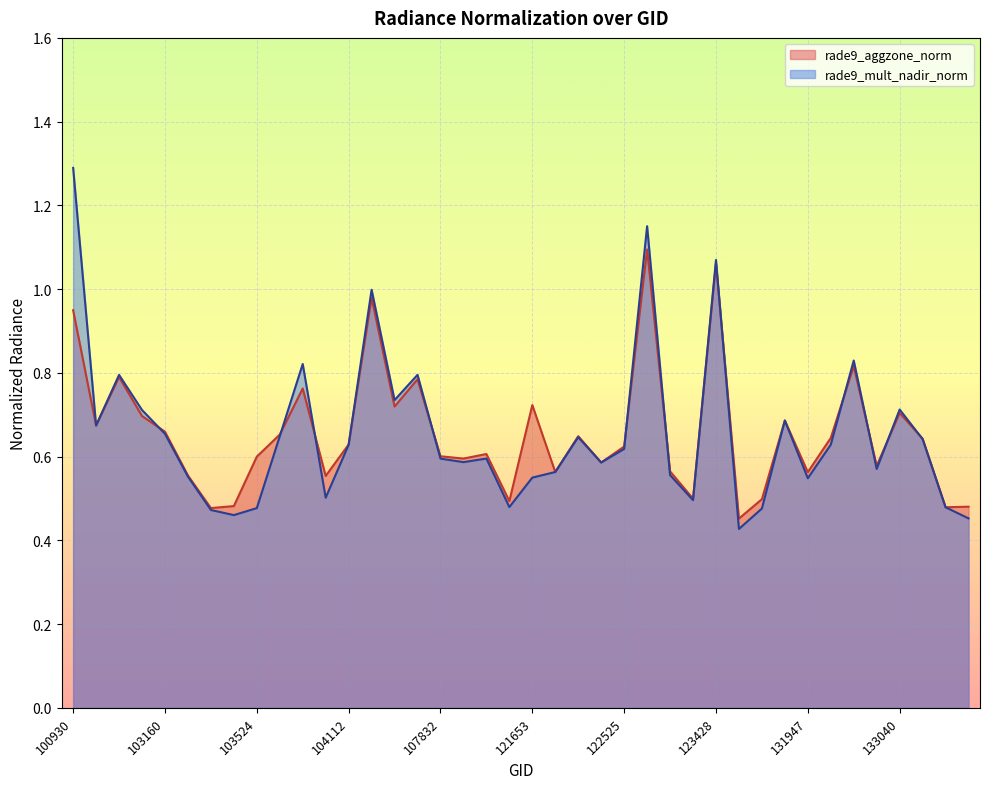

What is the sum of the rade9_aggzone_norm values at 122346 and 122884?

1.2